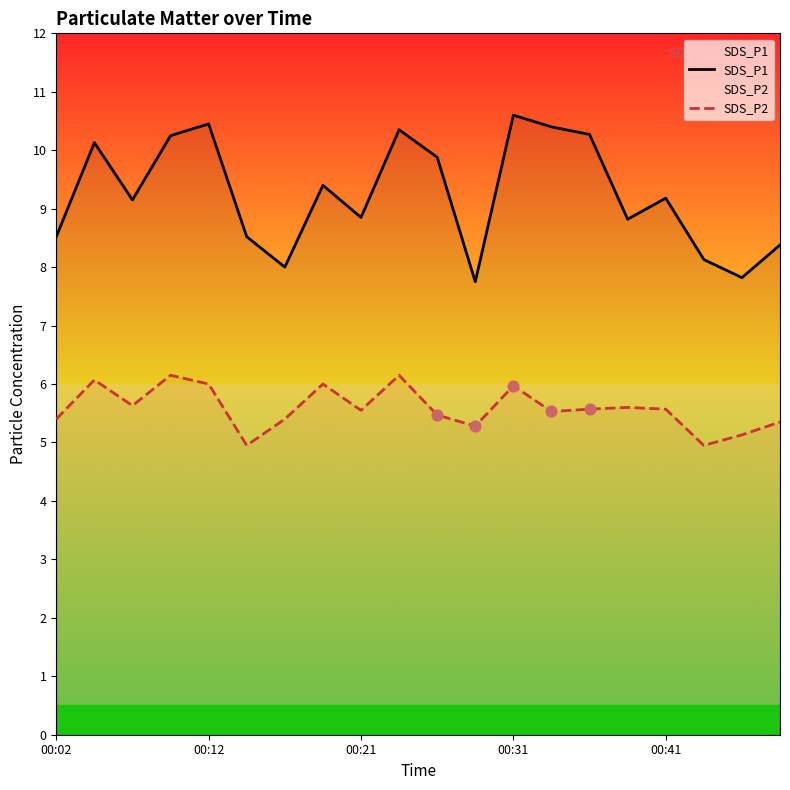

Which series has the widest spread of Y values?

SDS_P1